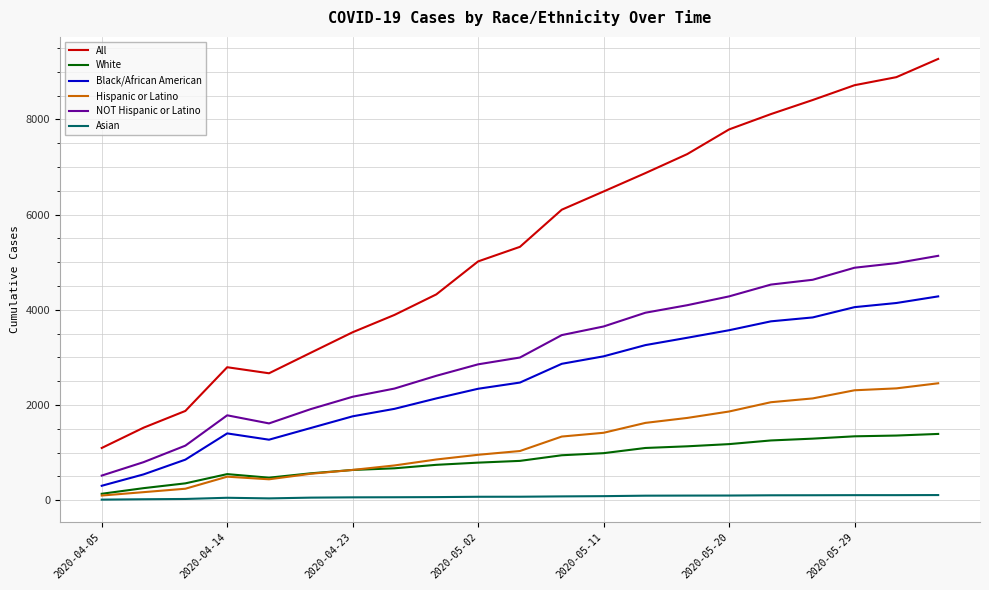

Which series has the largest range (max minus min)?

All